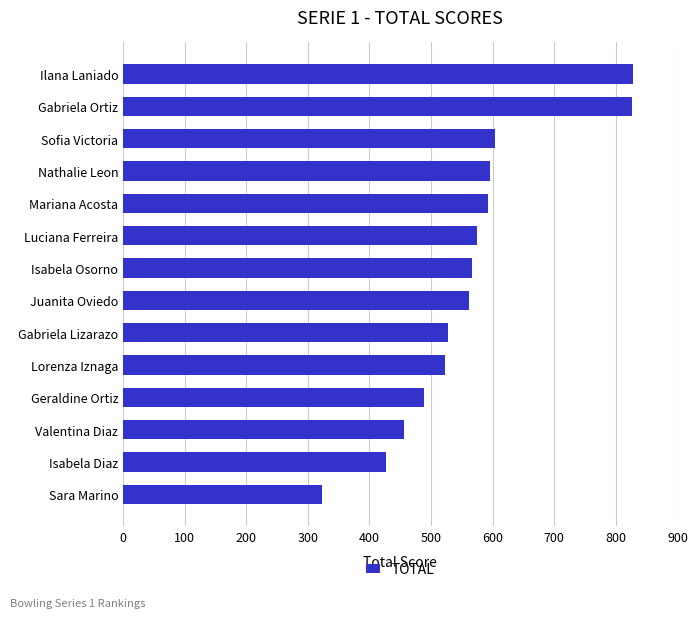

Which label corresponds to the smallest value in the chart?

Sara Marino